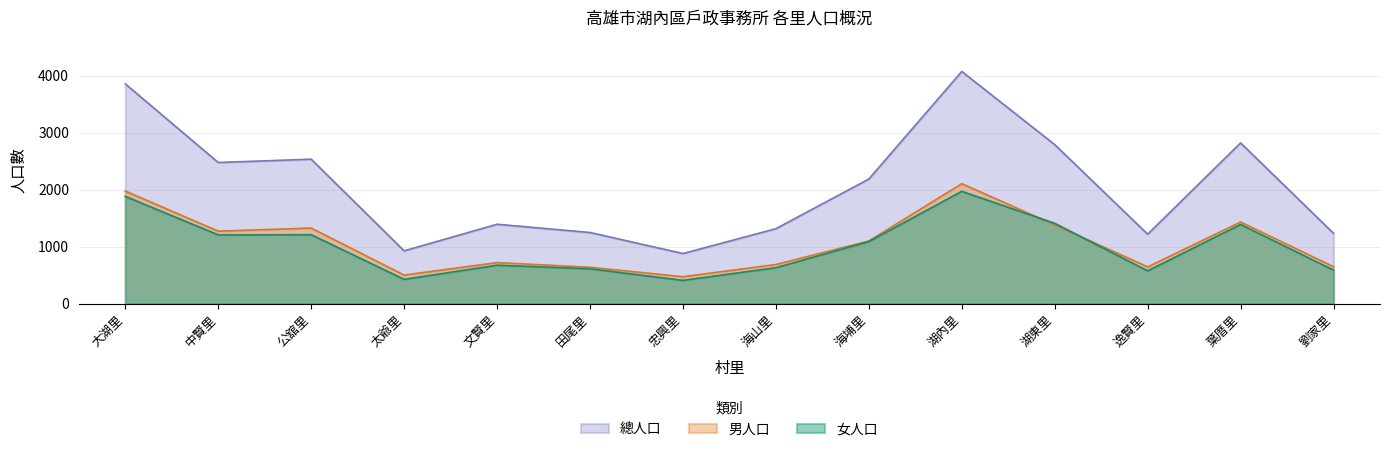

At which label does 男人口 first exceed 1098?

大湖里